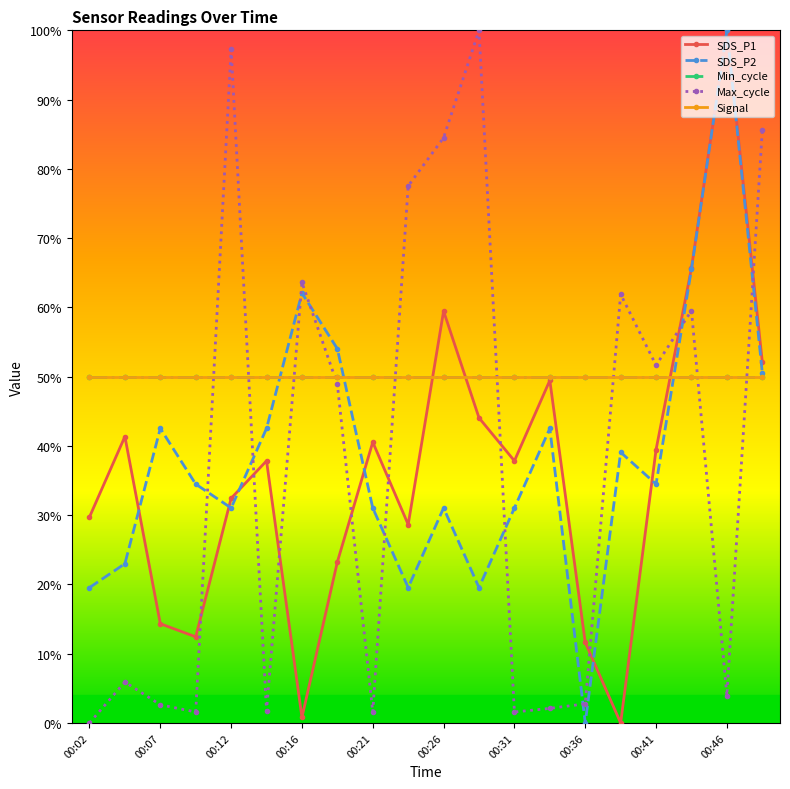

At which category is the sum across all series the highest?

00:46